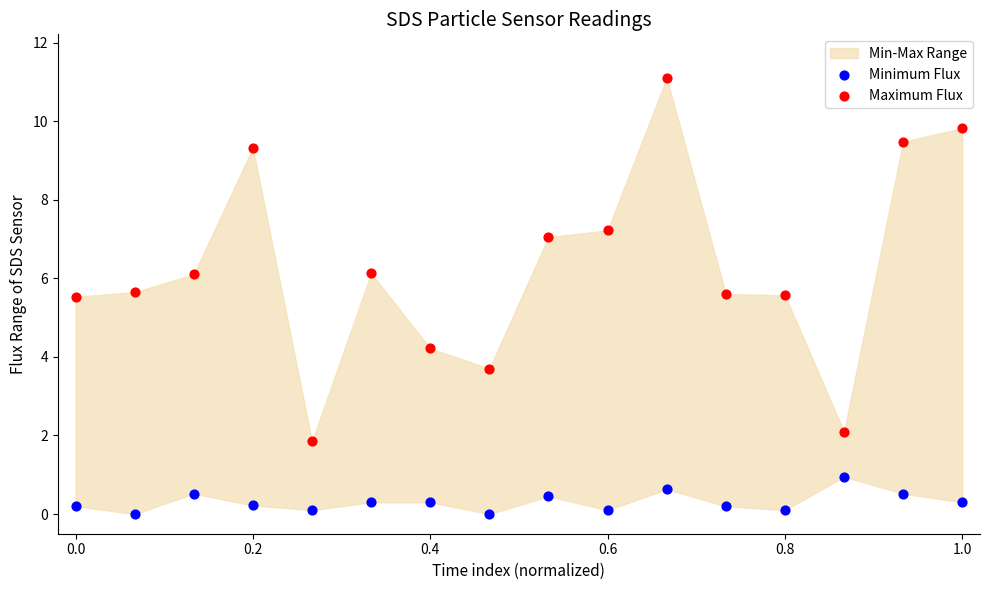

Which series has the largest Y range (max minus min)?

Maximum Flux